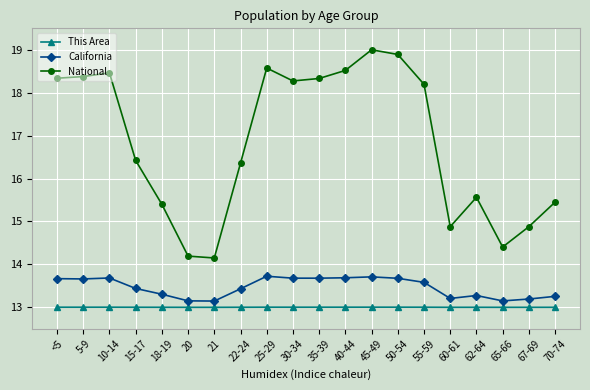

What are all the series names shown in the legend?

This Area, California, National